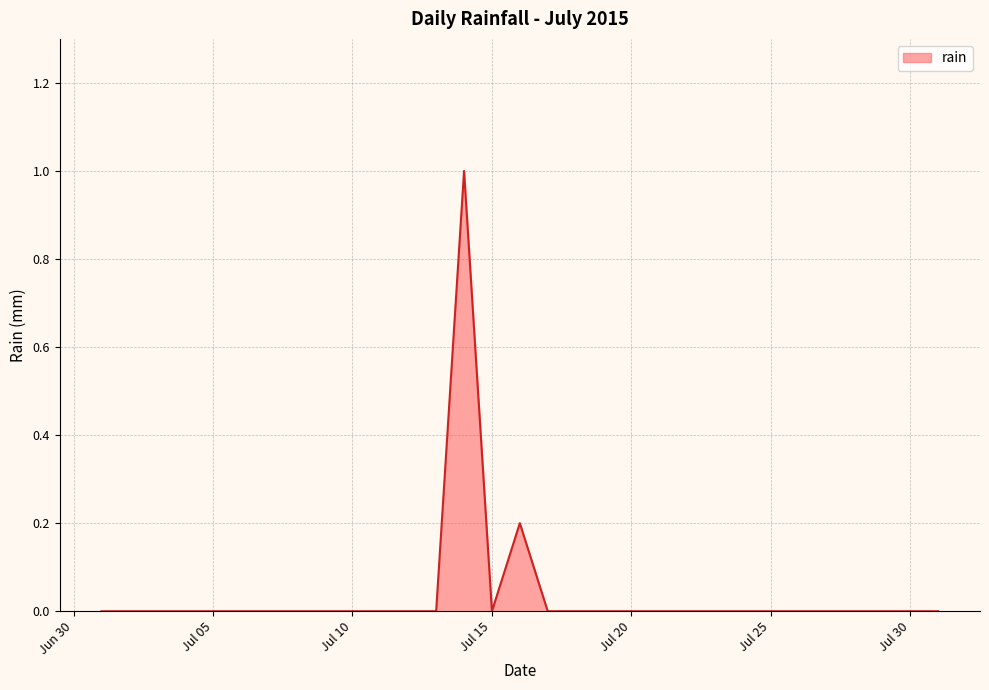

What is the greatest value displayed?

1.0